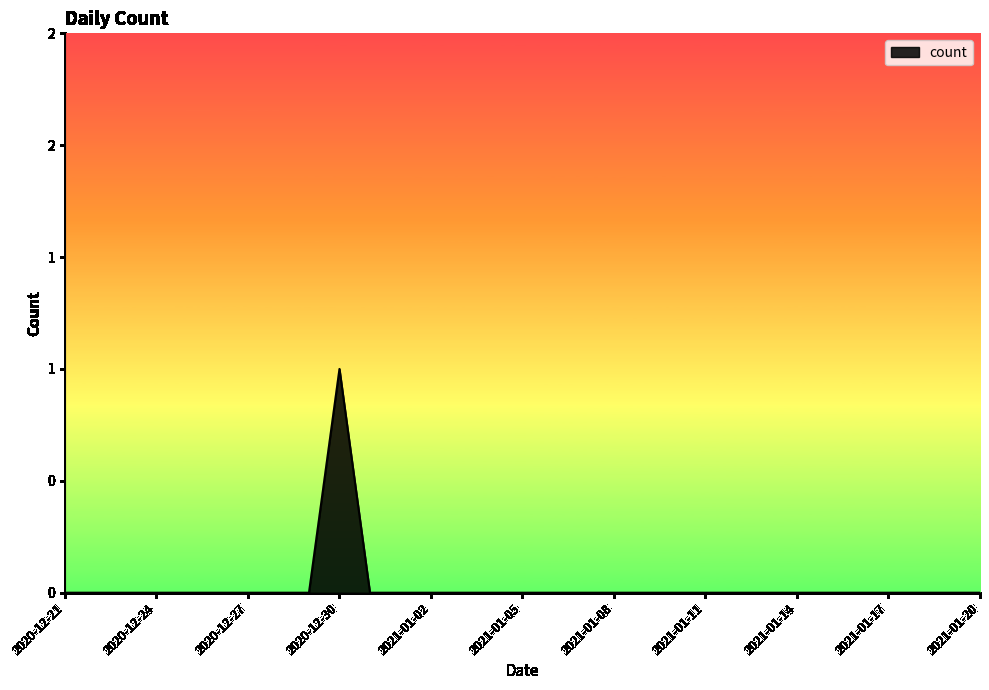

List the labels in order of value, smallest first.

2020-12-21, 2020-12-22, 2020-12-23, 2020-12-24, 2020-12-25, 2020-12-26, 2020-12-27, 2020-12-28, 2020-12-29, 2020-12-31, 2021-01-01, 2021-01-02, 2021-01-03, 2021-01-04, 2021-01-05, 2021-01-06, 2021-01-07, 2021-01-08, 2021-01-09, 2021-01-10, 2021-01-11, 2021-01-12, 2021-01-13, 2021-01-14, 2021-01-15, 2021-01-16, 2021-01-17, 2021-01-18, 2021-01-19, 2021-01-20, 2020-12-30